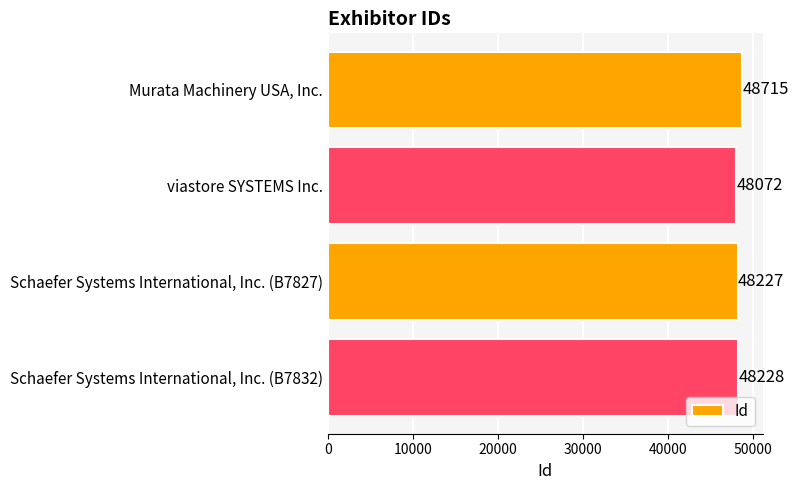

How many series are shown in this chart?

1